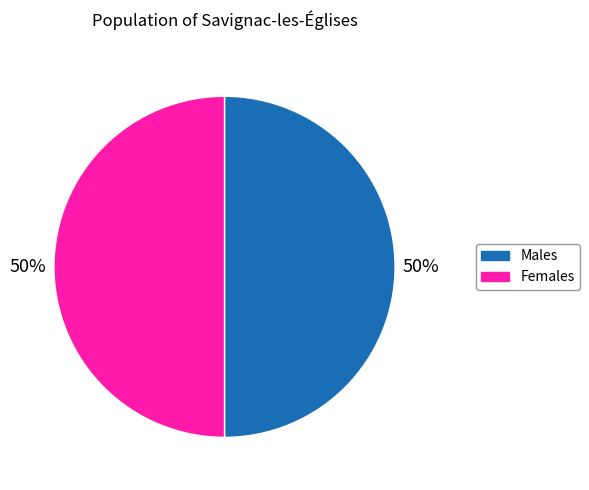

To the nearest percent, what is the difference between the largest and smallest slice percentages?

0%